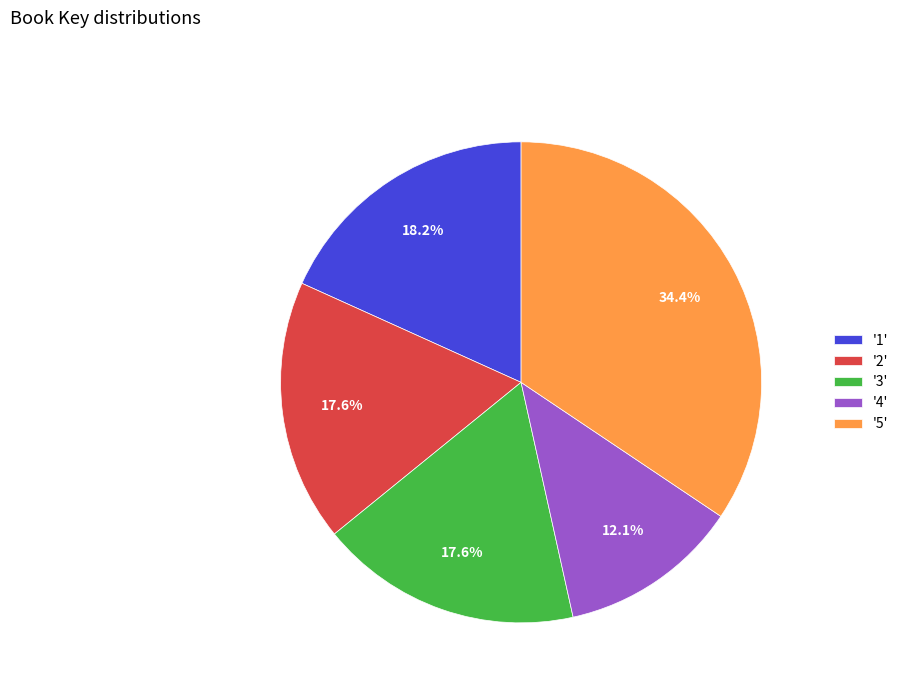

Is there a majority slice in this chart?

No